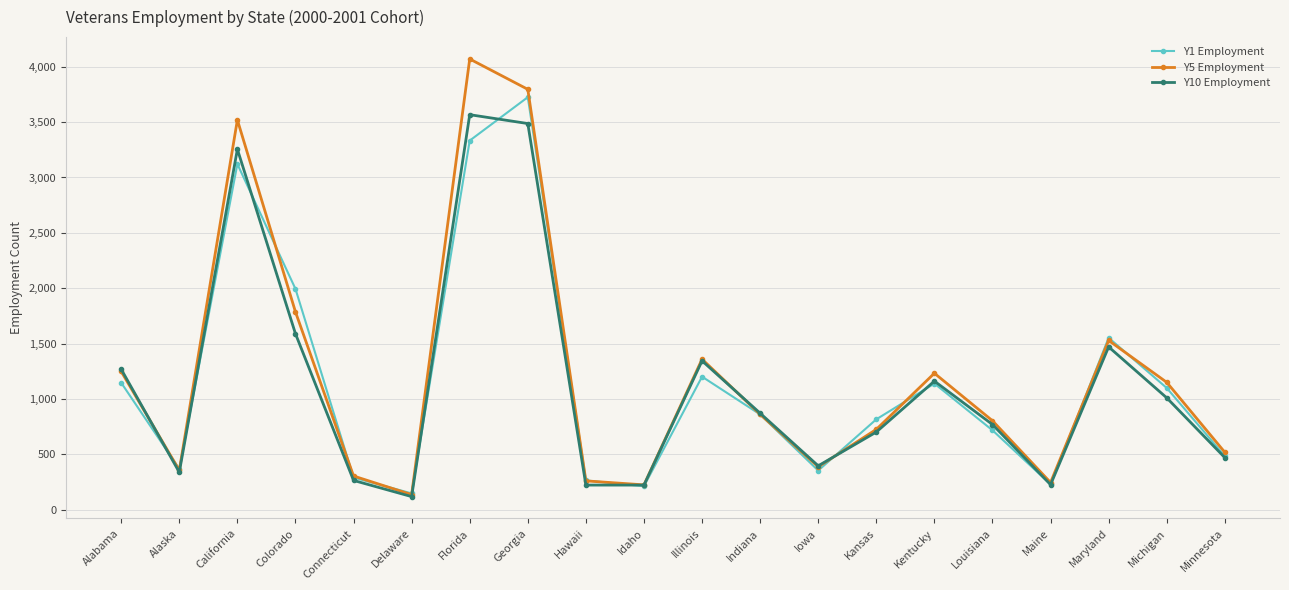

What is the average value of the Y10 Employment series?

1137